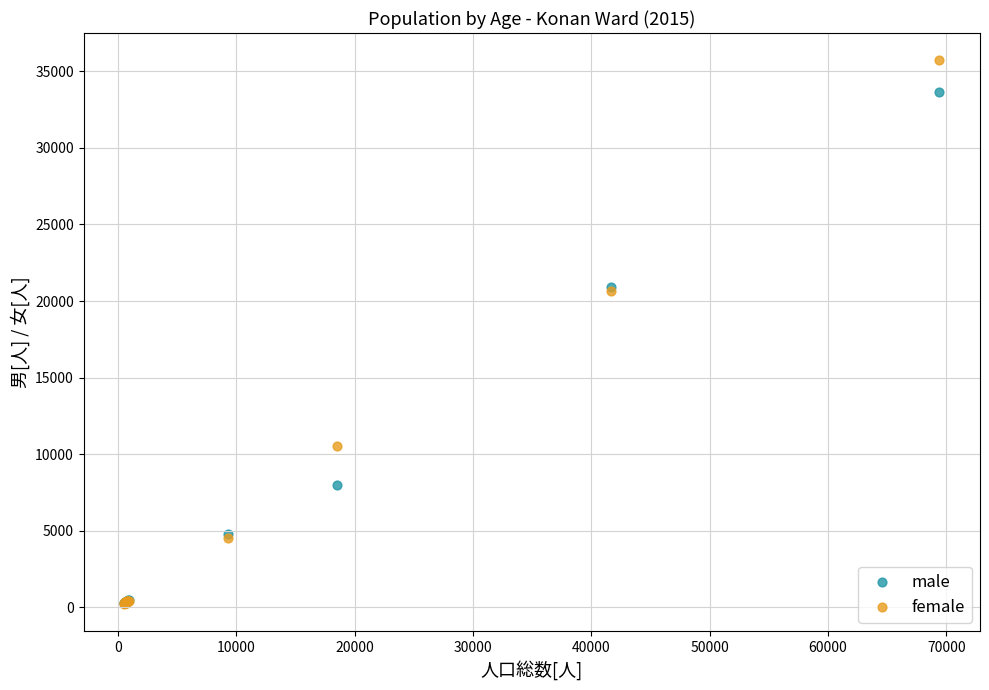

What are all the series names shown in the legend?

male, female